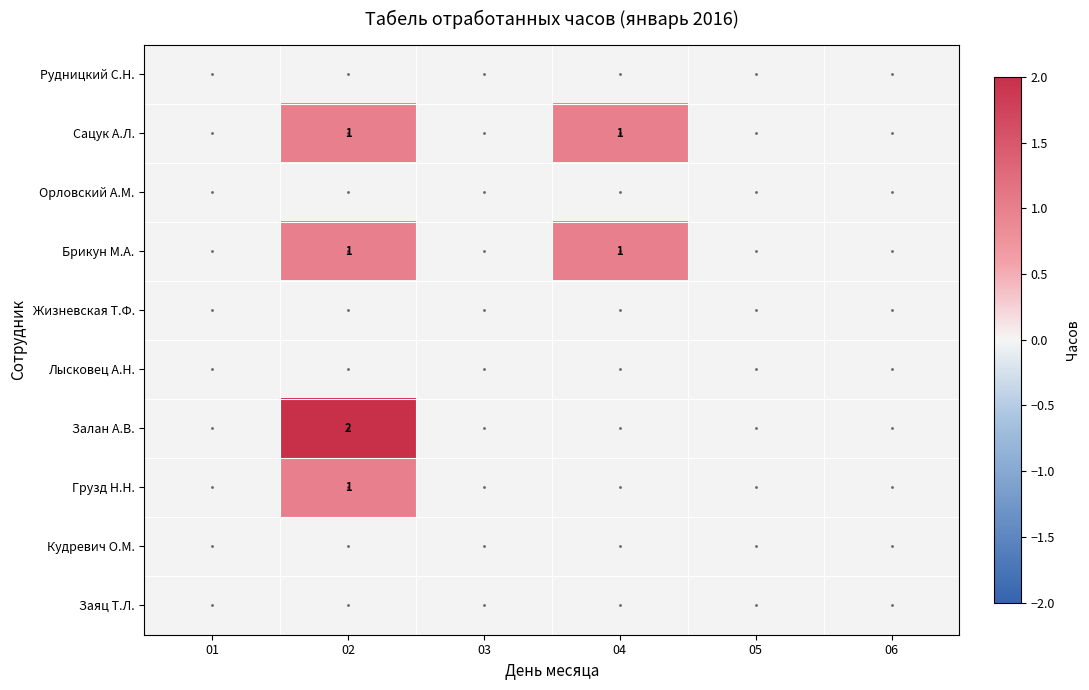

Which series has the widest spread of values?

Залан А.В.